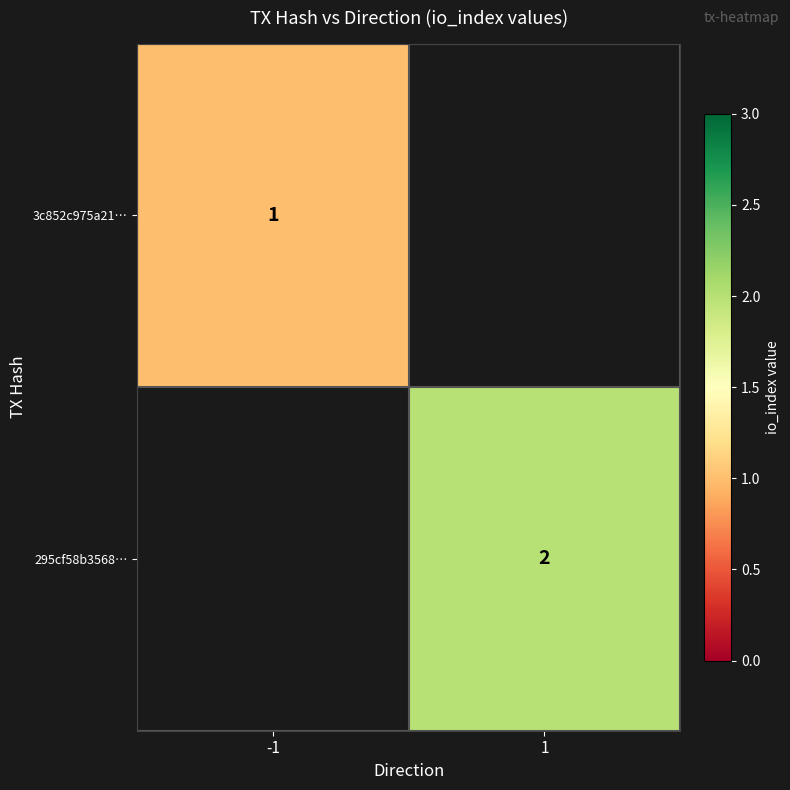

True or false: 3c852c975a21… has a value of 2 at -1.

False